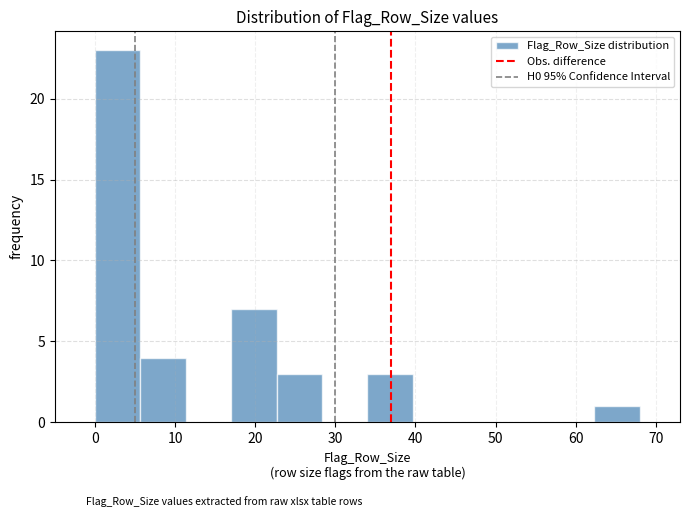

Reading left to right, list every bar in this chart as the range it spans on the x-axis followed by its height. Neither the bar edges nor the heights are printed on the chart, so give them approximately, as read against the axes.

0 to 6: 23
6 to 11: 4
11 to 17: 0
17 to 23: 7
23 to 28: 3
28 to 34: 0
34 to 40: 3
40 to 45: 0
45 to 51: 0
51 to 57: 0
57 to 62: 0
62 to 68: 1